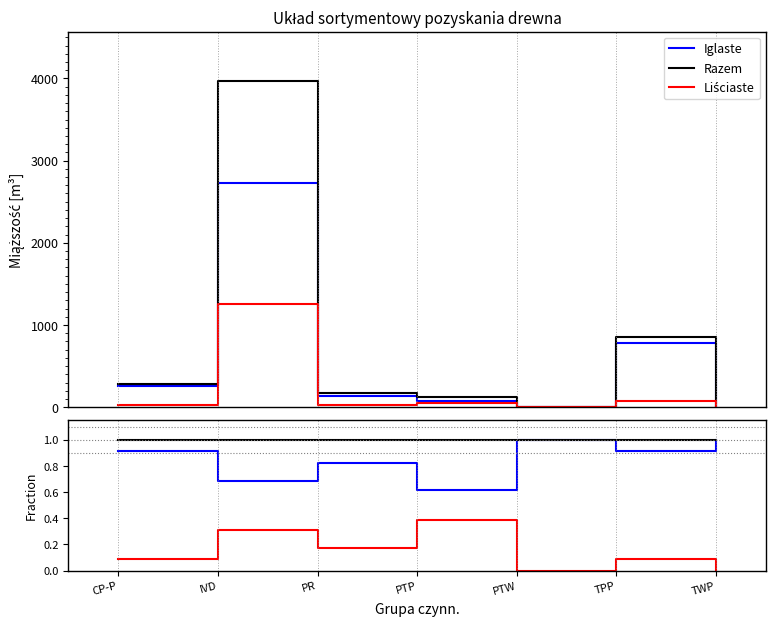

The Iglaste ratio series shows 1.4 at PTW. True or false?

False